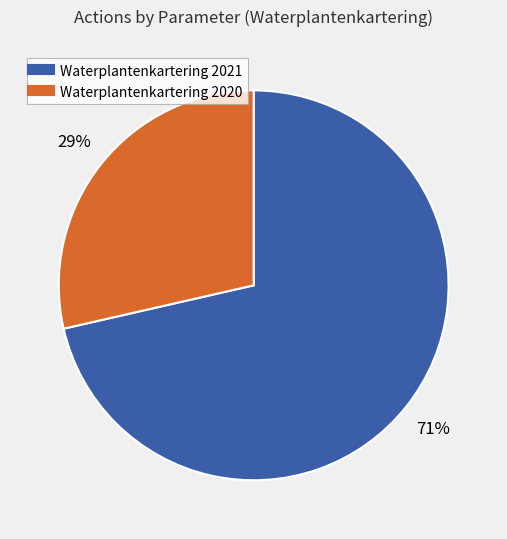

Combined, do Waterplantenkartering 2020 and Waterplantenkartering 2021 account for over 50%?

Yes